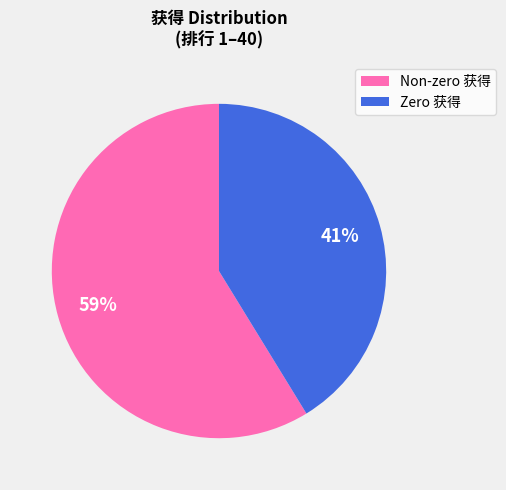

Does any single category account for the majority?

Yes